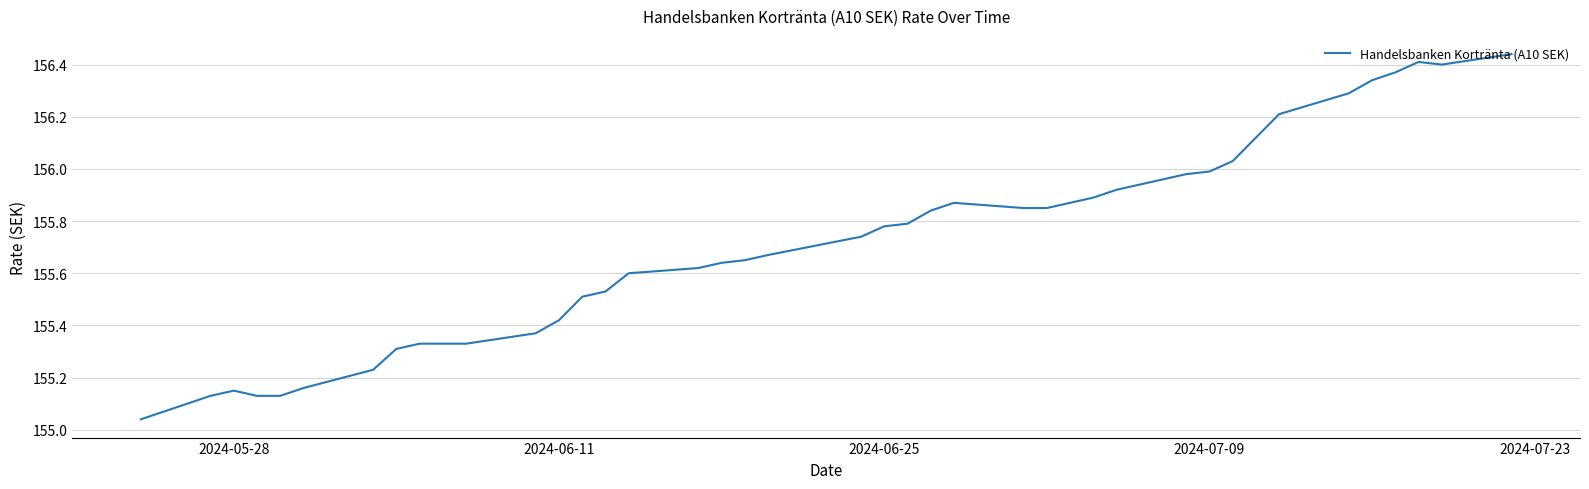

What is the difference between the maximum and second lowest values?

1.3